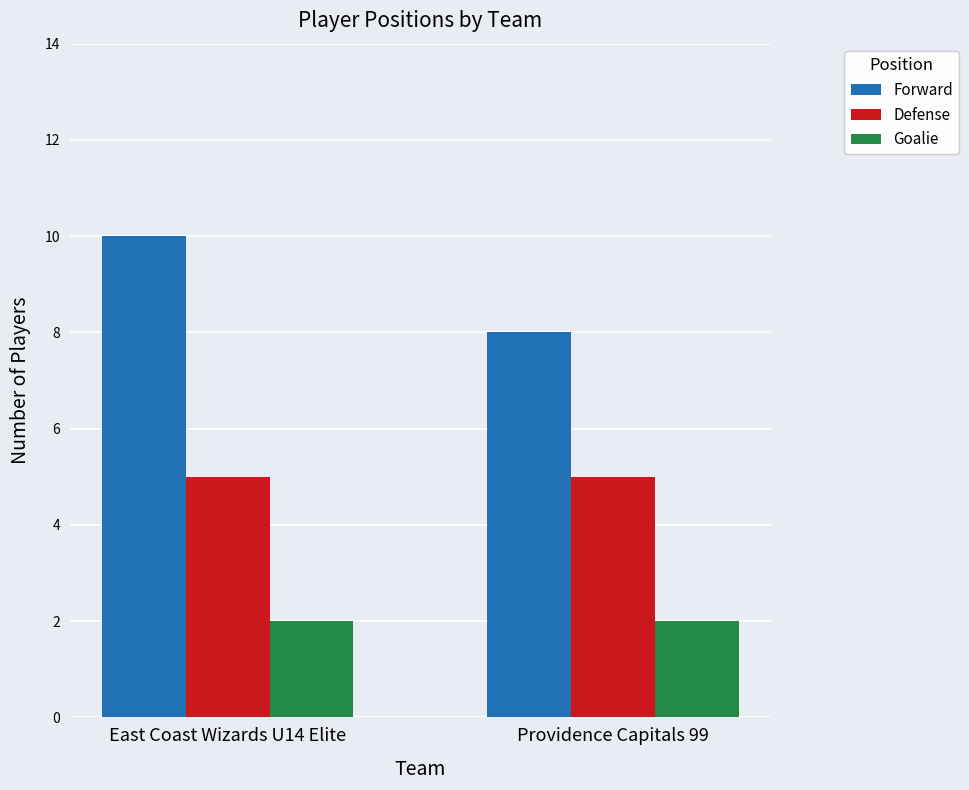

How many groups of bars are there?

2